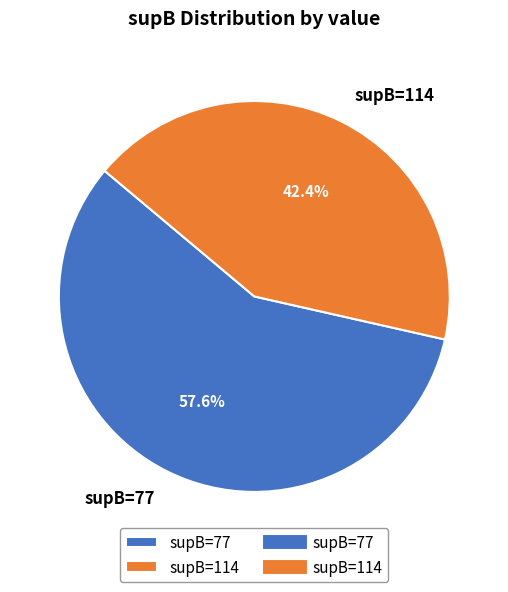

Rank the categories by value from lowest to highest.

supB=114, supB=77